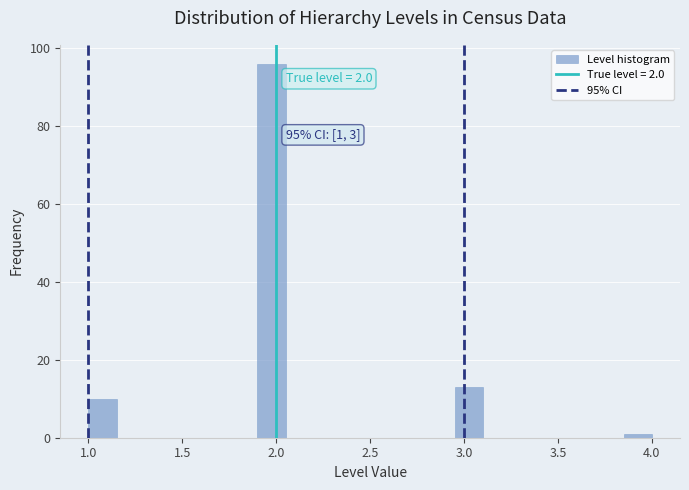

Read against the x-axis, roughly where is the centre of the tallest bar?

2.00